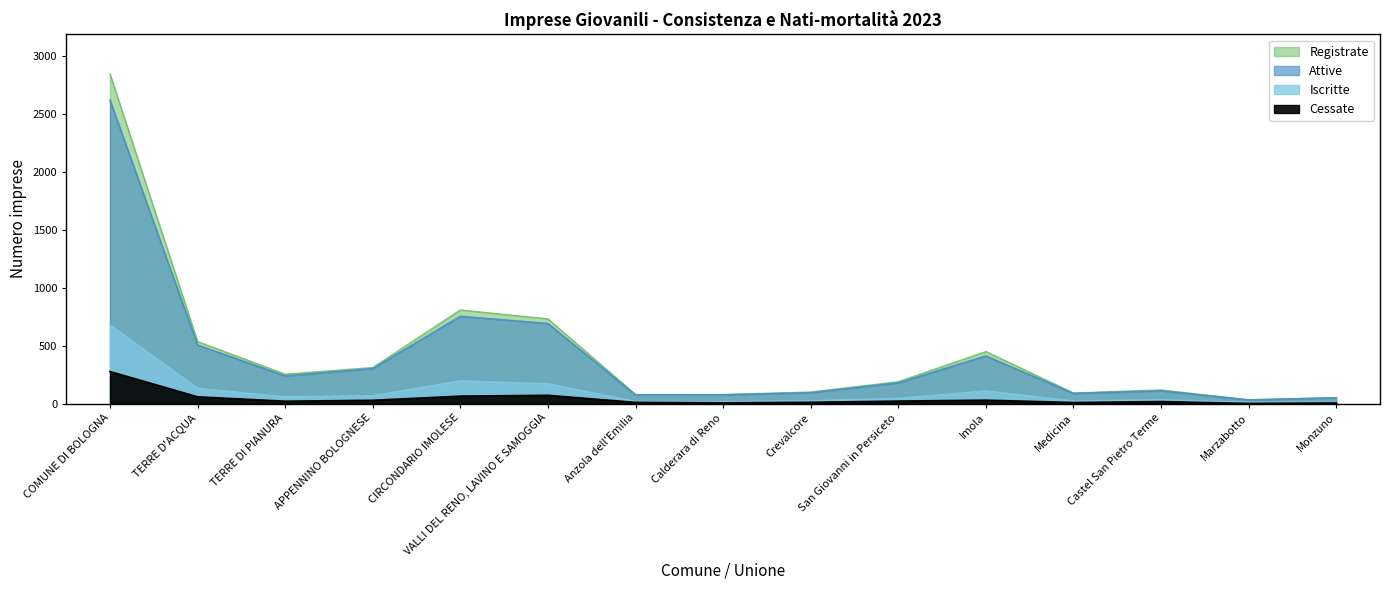

True or false: Registrate and Attive cross at least once.

False